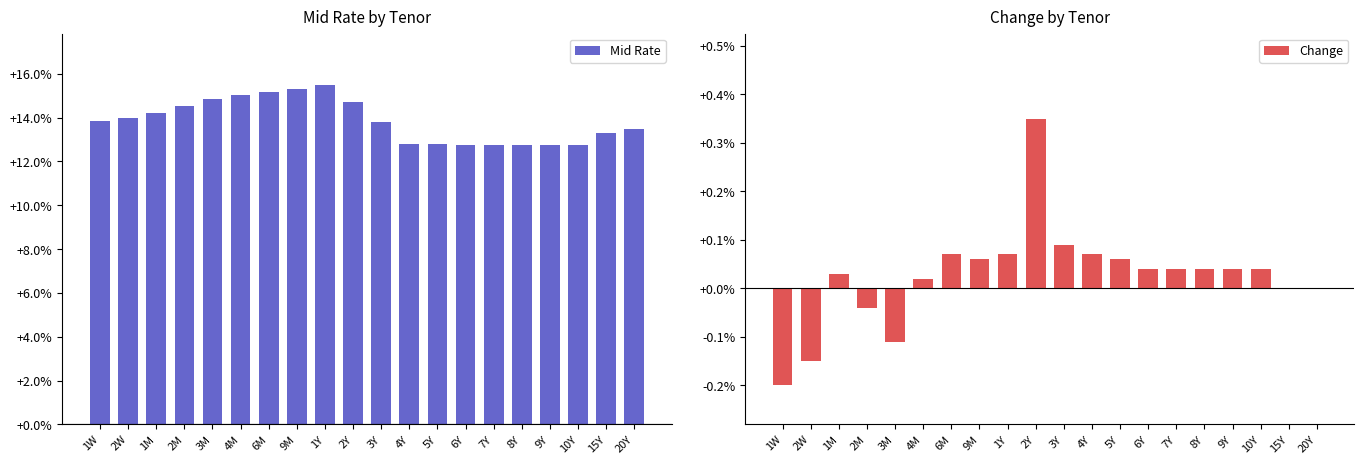

What is the difference between the maximum and minimum values in the Mid Rate series?

2.8